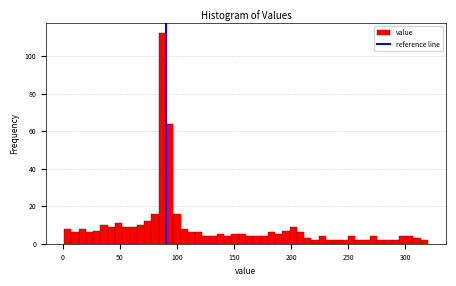

Read against the x-axis, roughly where is the centre of the tallest bar?

85